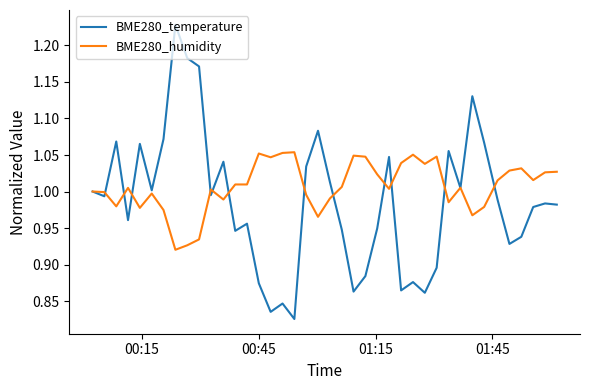

Which series has the largest total across all categories?

BME280_humidity